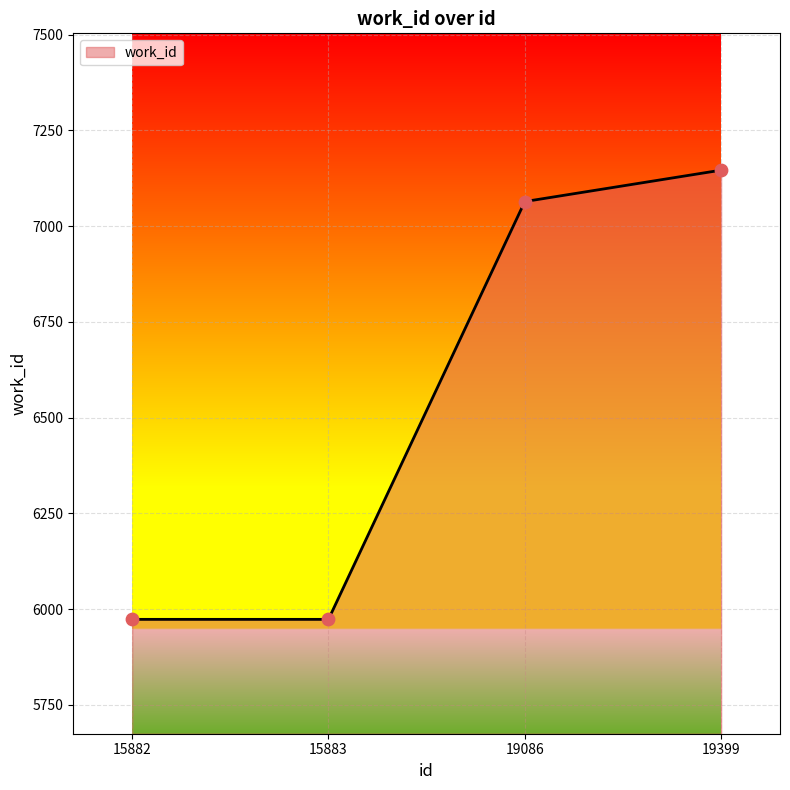

What is the change in value from 15882 to 19086?

+1091